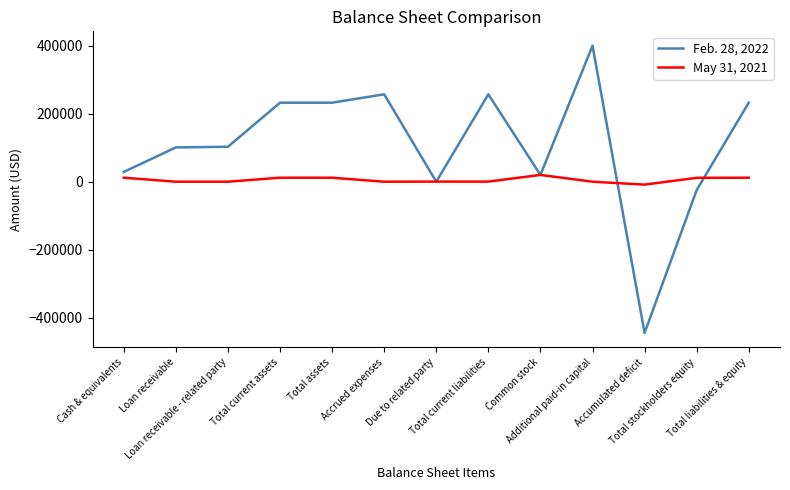

How many values in the May 31, 2021 series are below 300?

5